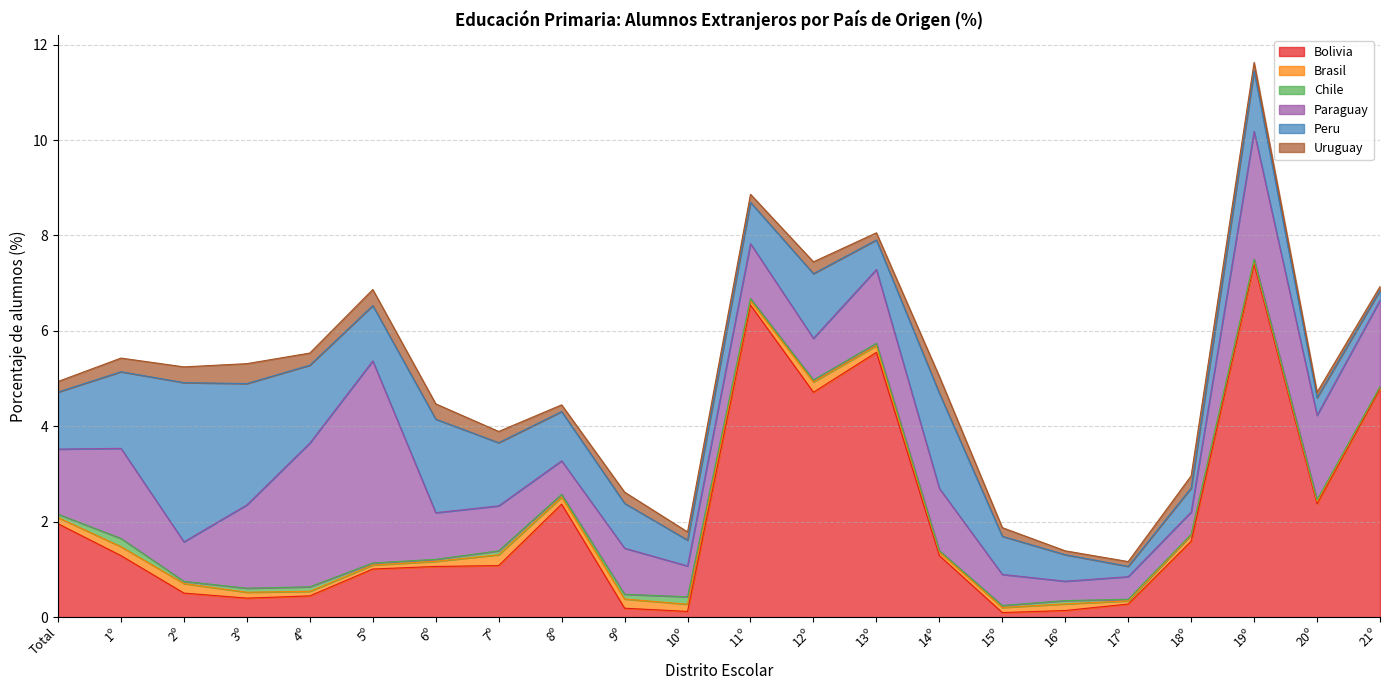

What is the total value across all series at 7º?

3.9